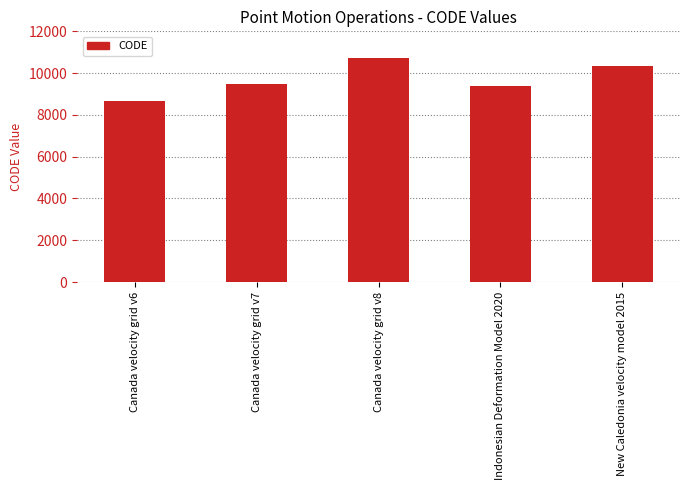

What is the difference between the maximum and minimum values?

2031